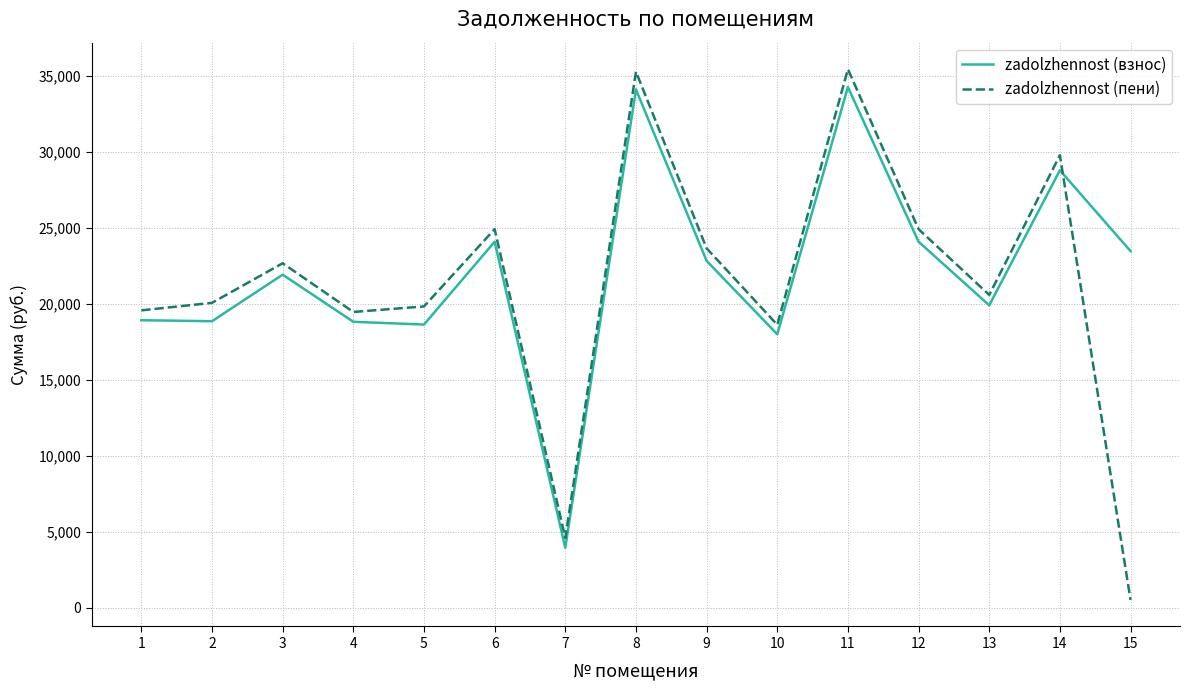

After their last crossing, which series has the higher values: zadolzhennost (взнос) or zadolzhennost (пени)?

zadolzhennost (взнос)